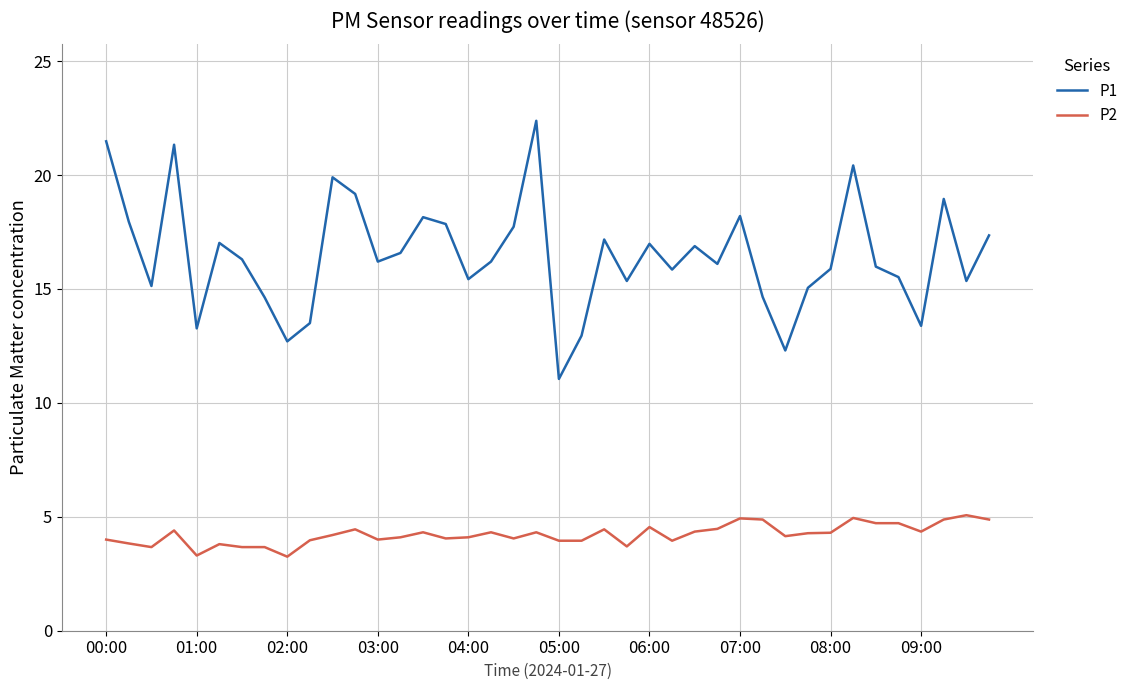

What is the difference between the maximum and minimum values in the P2 series?

1.8